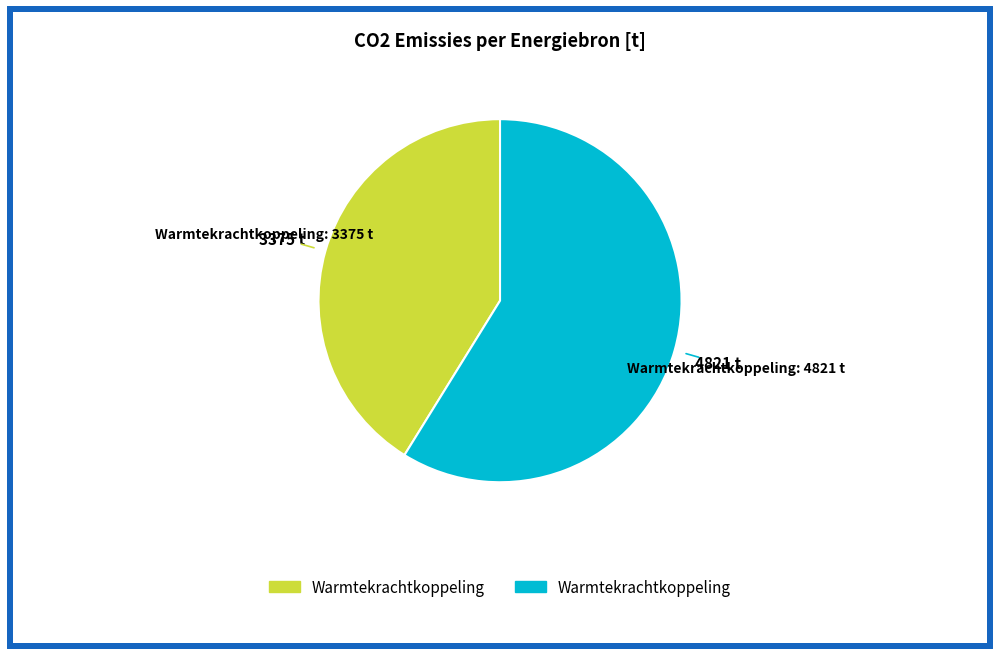

Is there any slice that represents more than half of the pie?

Yes